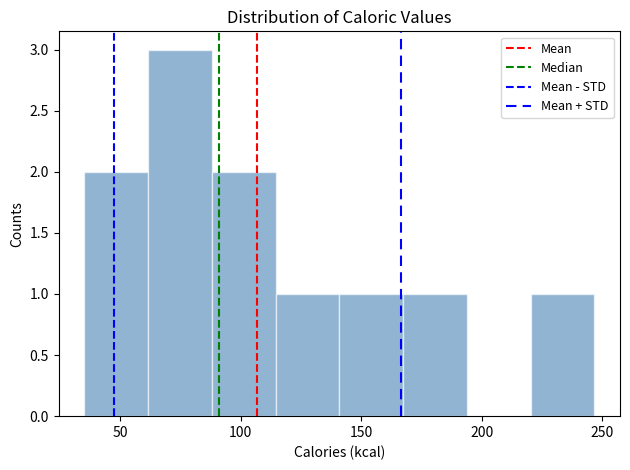

Reading left to right, transcribe this chart: for each bar, give the range it covers on the x-axis and its height. Neither the bar edges nor the heights are printed on the chart, so give them approximately, as read against the axes.

35 to 60: 2
60 to 90: 3
90 to 115: 2
115 to 140: 1
140 to 165: 1
165 to 195: 1
195 to 220: 0
220 to 245: 1